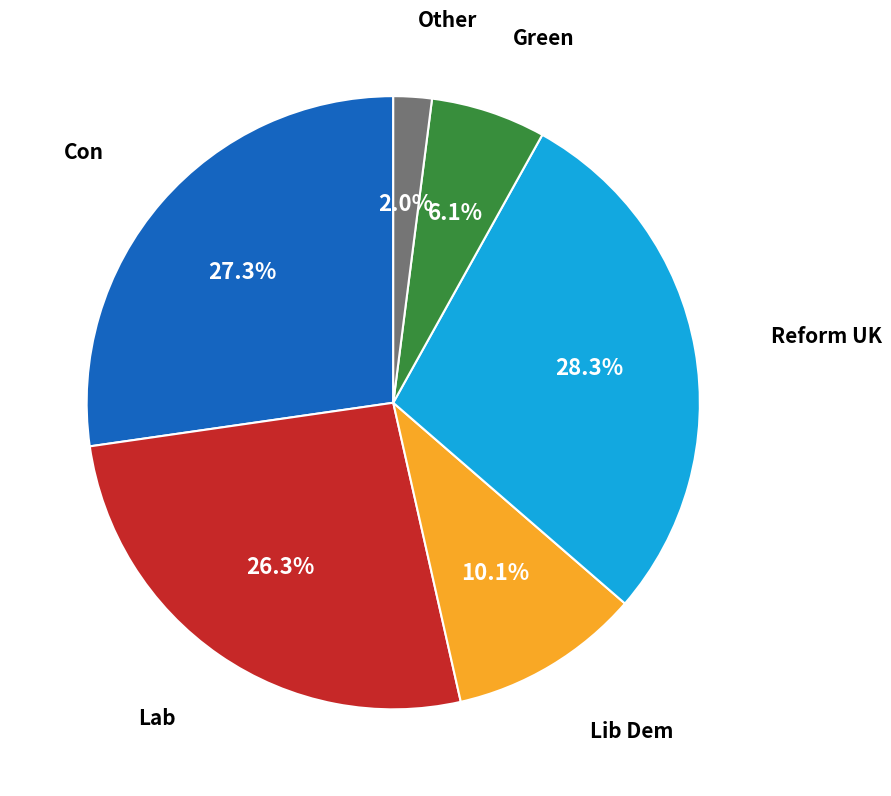

What portion of the pie excludes Con?

72.7%